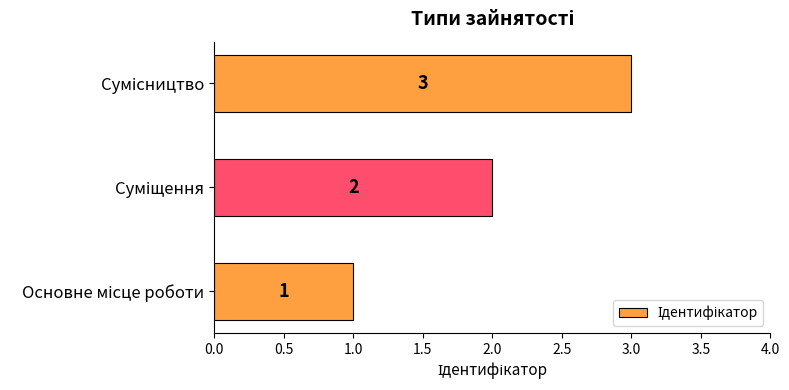

What is the maximum value shown in the chart?

3